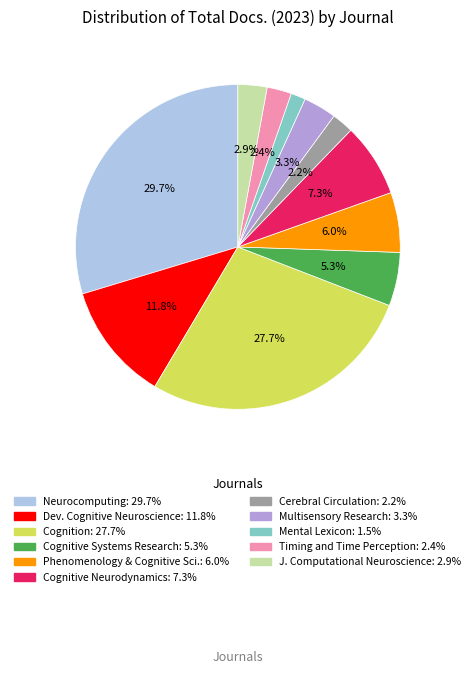

Is there any slice that represents more than half of the pie?

No